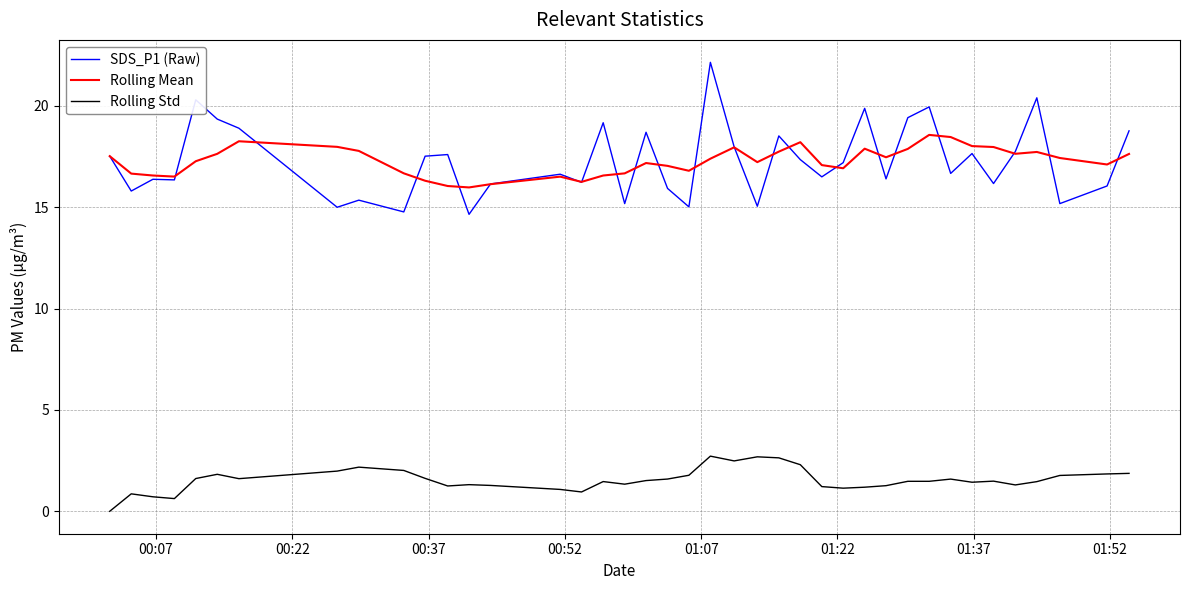

List the series in order of their peak value, lowest first.

Rolling Std, Rolling Mean, SDS_P1 (Raw)